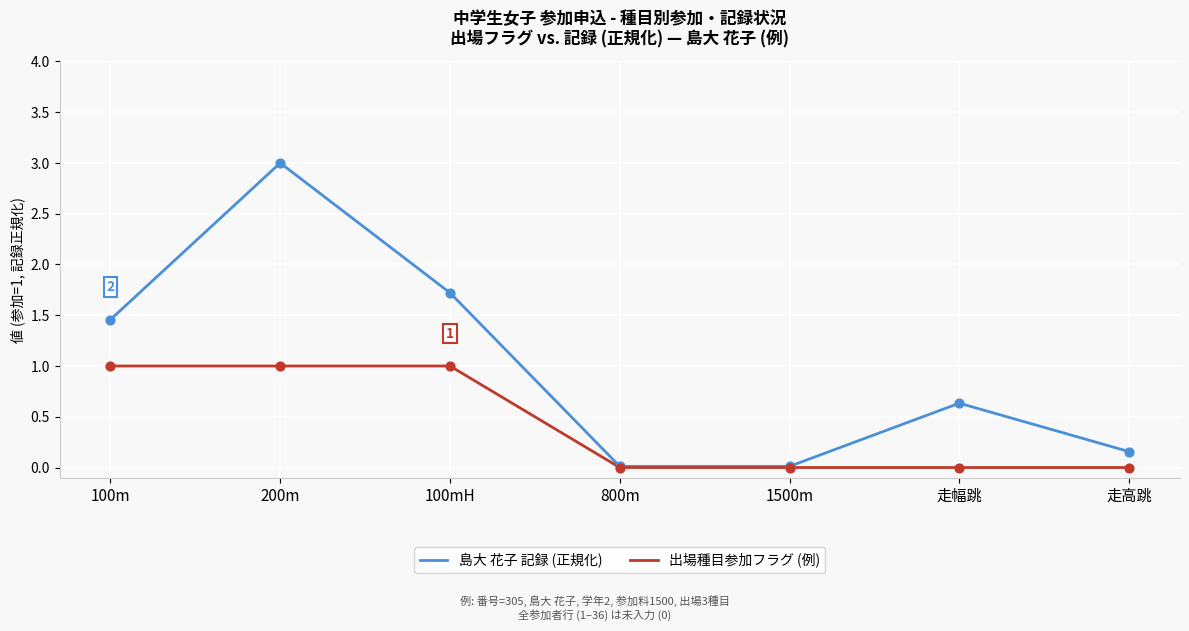

At which category is the sum across all series the highest?

200m